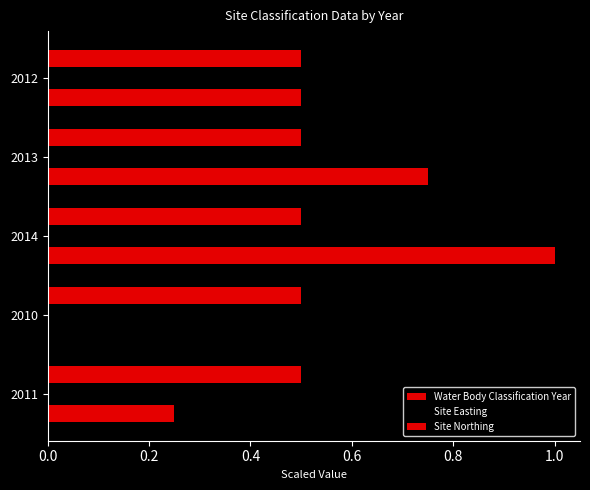

How many data points does each series have?

5